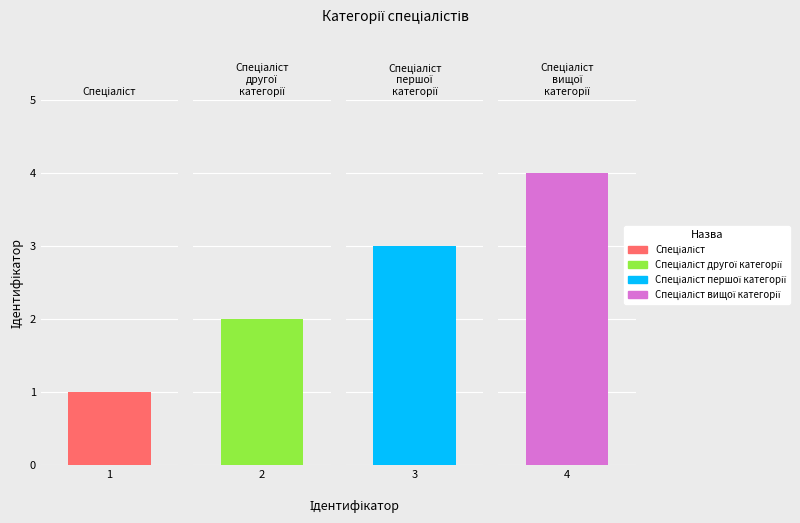

What is the sum of the values at Спеціаліст першої категорії and Спеціаліст другої категорії?

5